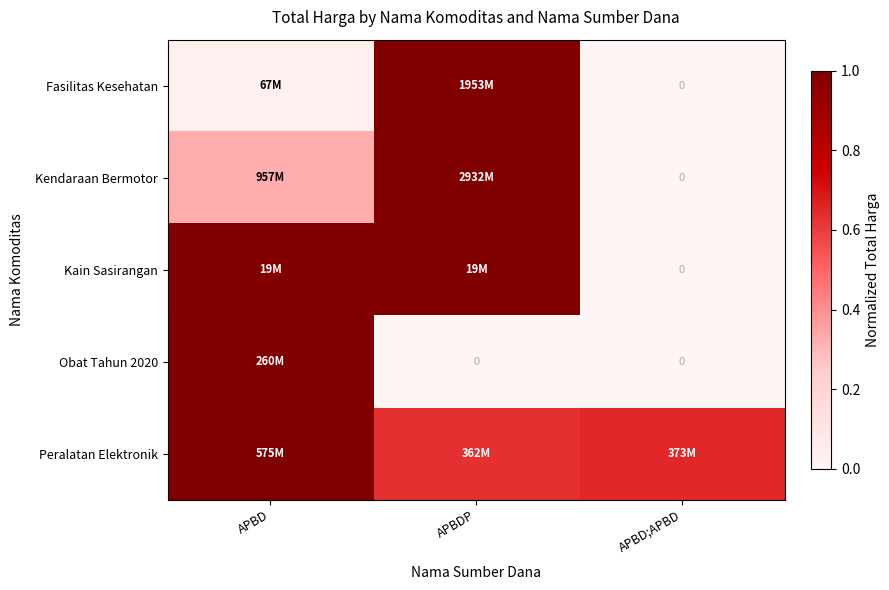

What is the difference between the maximum and minimum values in the Kain Sasirangan series?

1.0